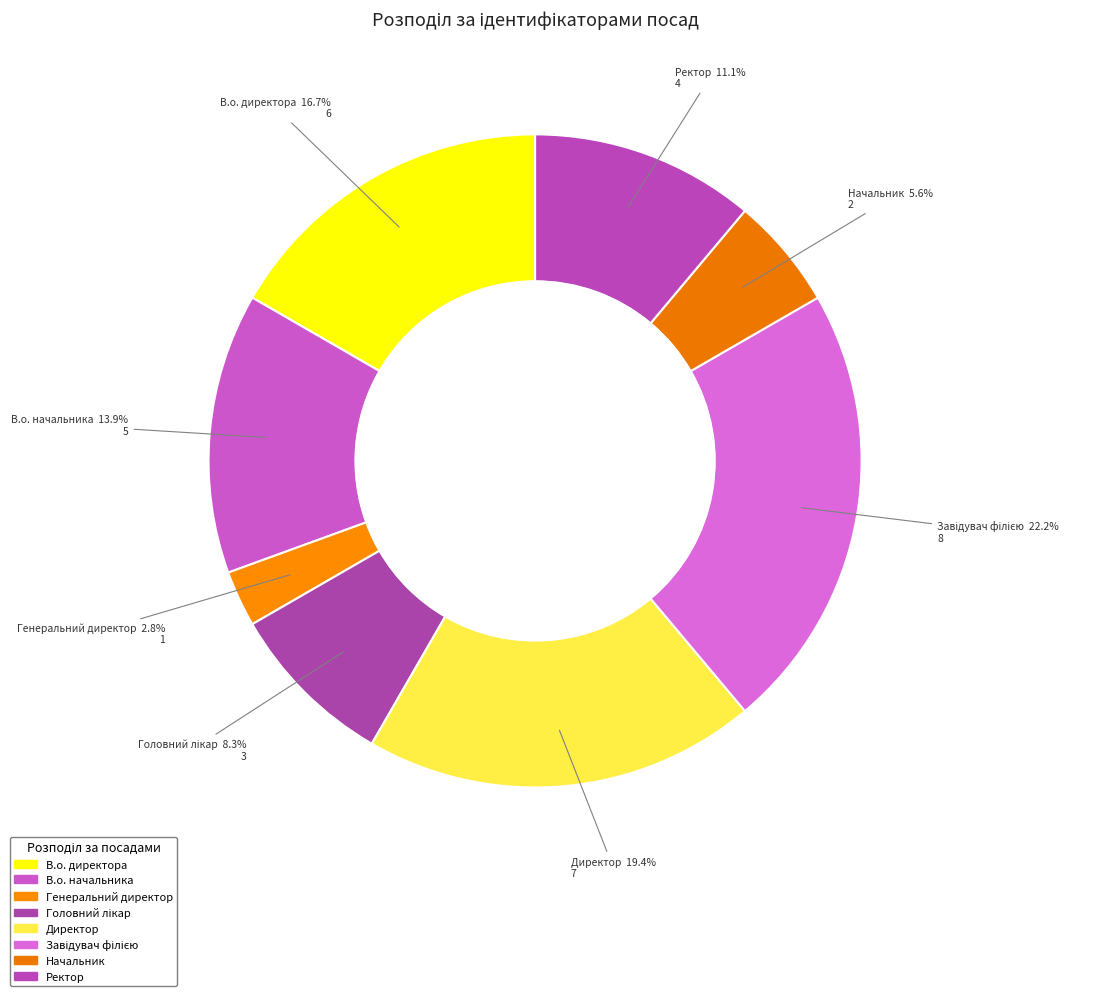

How many segments does this pie chart have?

8